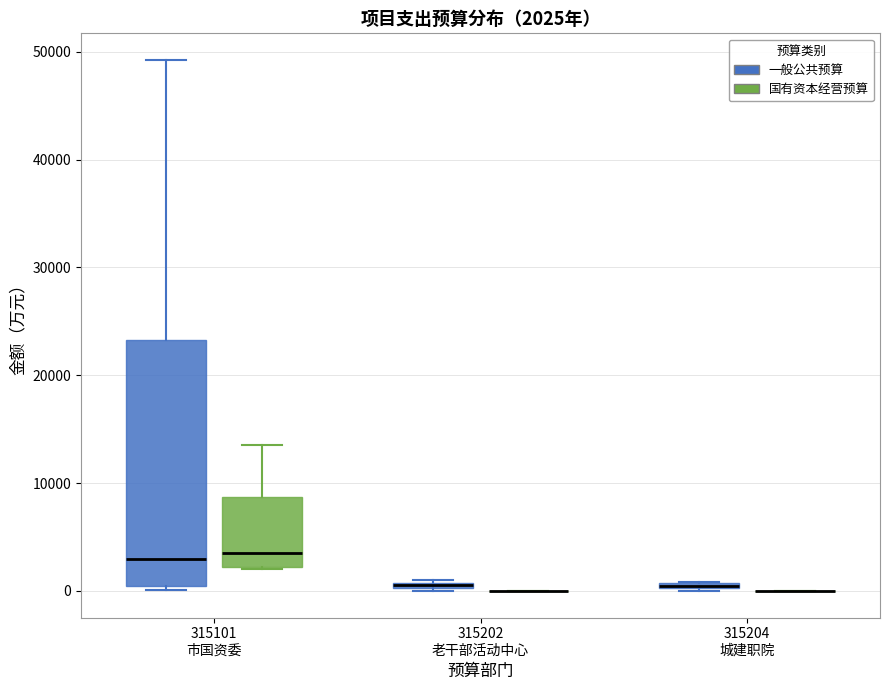

Comparing the boxes themselves (not the whiskers), which one is the tallest?

315101 市国资委 (一般公共预算)